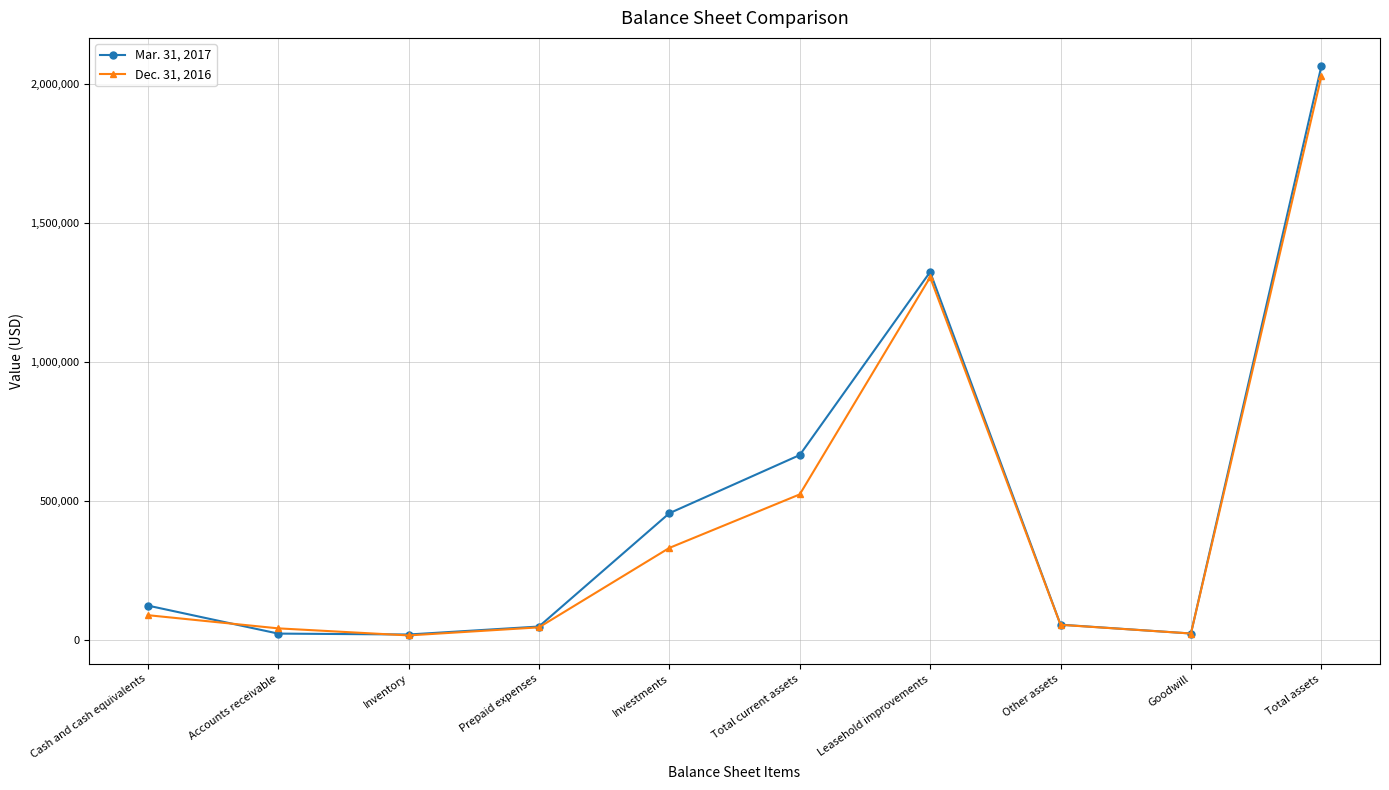

List the series in order of their peak value, highest first.

Mar. 31, 2017, Dec. 31, 2016